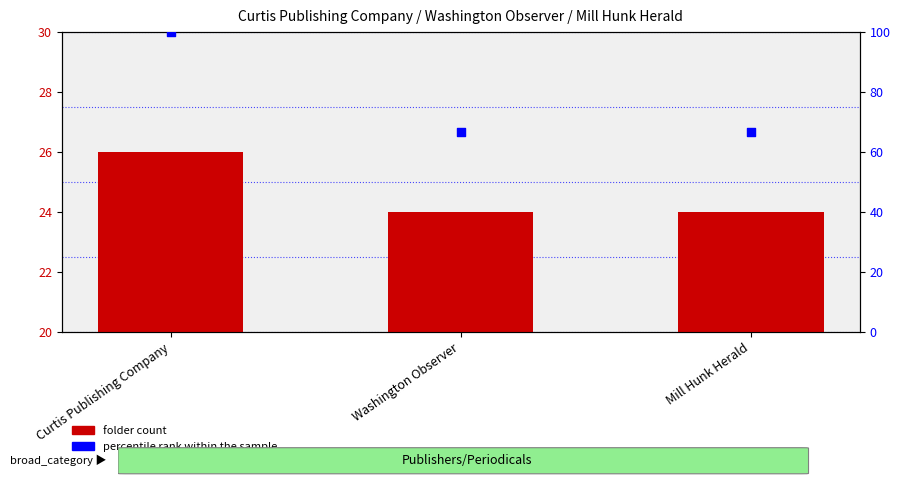

At how many categories does at least one series exceed 76?

1